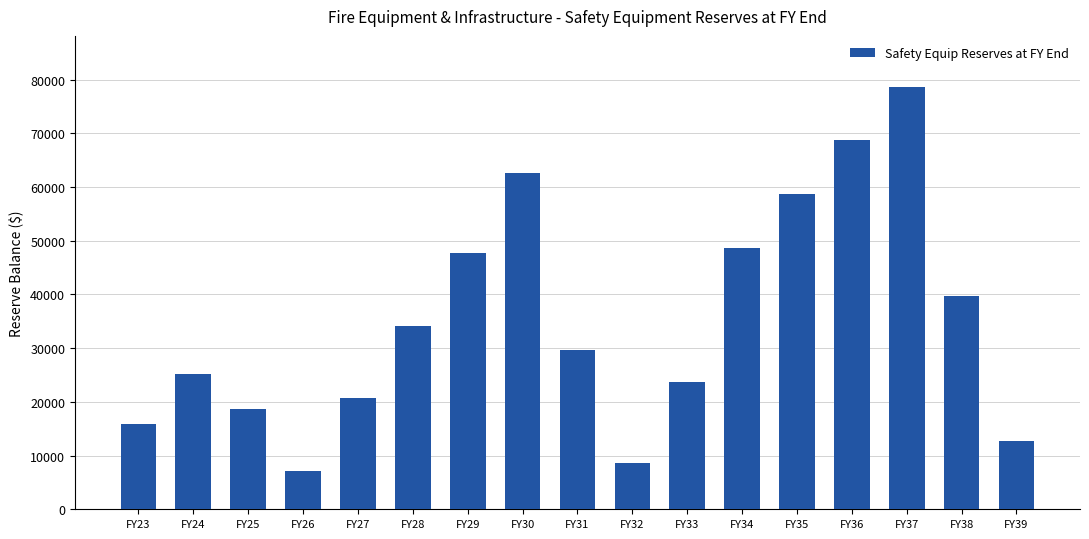

List the labels in order of value, smallest first.

FY26, FY32, FY39, FY23, FY25, FY27, FY33, FY24, FY31, FY28, FY38, FY29, FY34, FY35, FY30, FY36, FY37